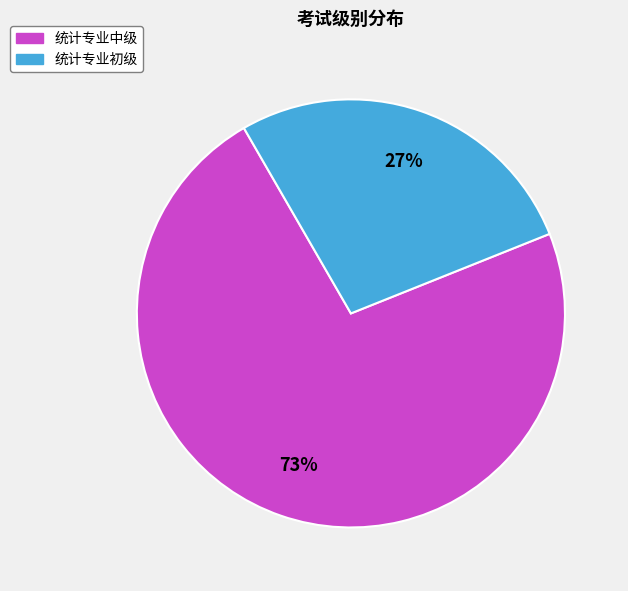

Approximately how many times larger is the value at 统计专业初级 compared to 统计专业中级?

0.4